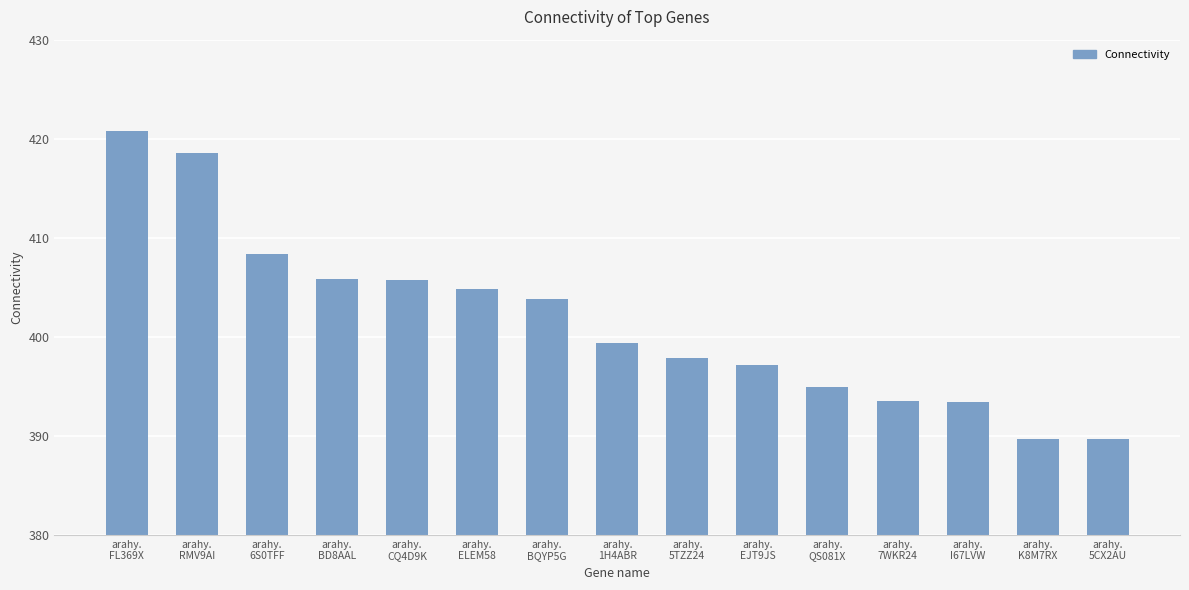

What is the smallest value displayed?

389.7